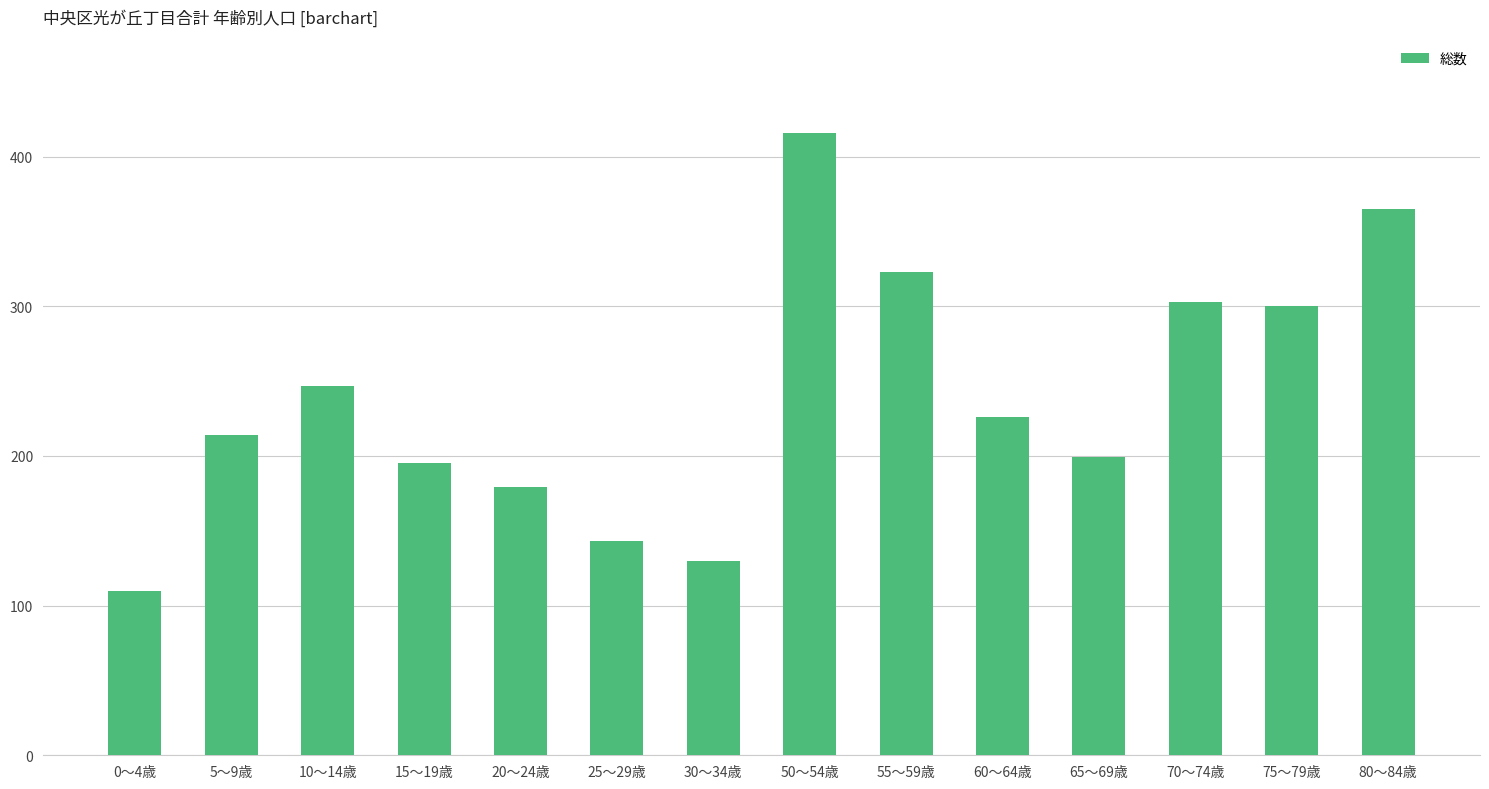

Reading right to left, list all the values displayed in this chart.

80～84歳=365	75～79歳=300	70～74歳=303	65～69歳=199	60～64歳=226	55～59歳=323	50～54歳=416	30～34歳=130	25～29歳=143	20～24歳=179	15～19歳=195	10～14歳=247	5～9歳=214	0～4歳=110